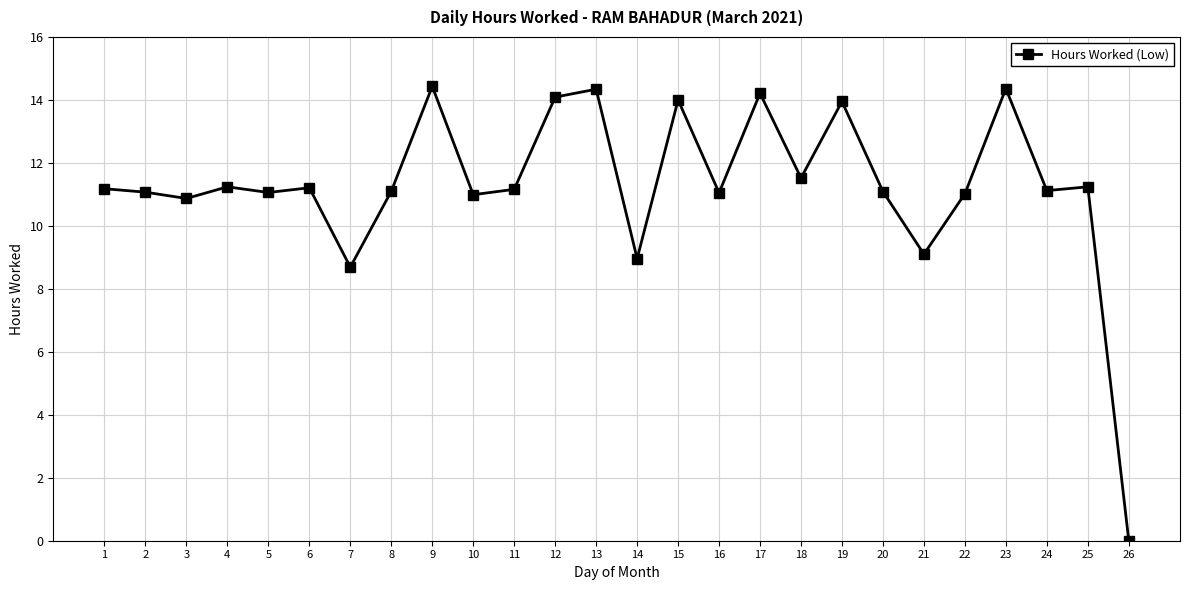

What is the change in value from 14 to 25?

+2.3